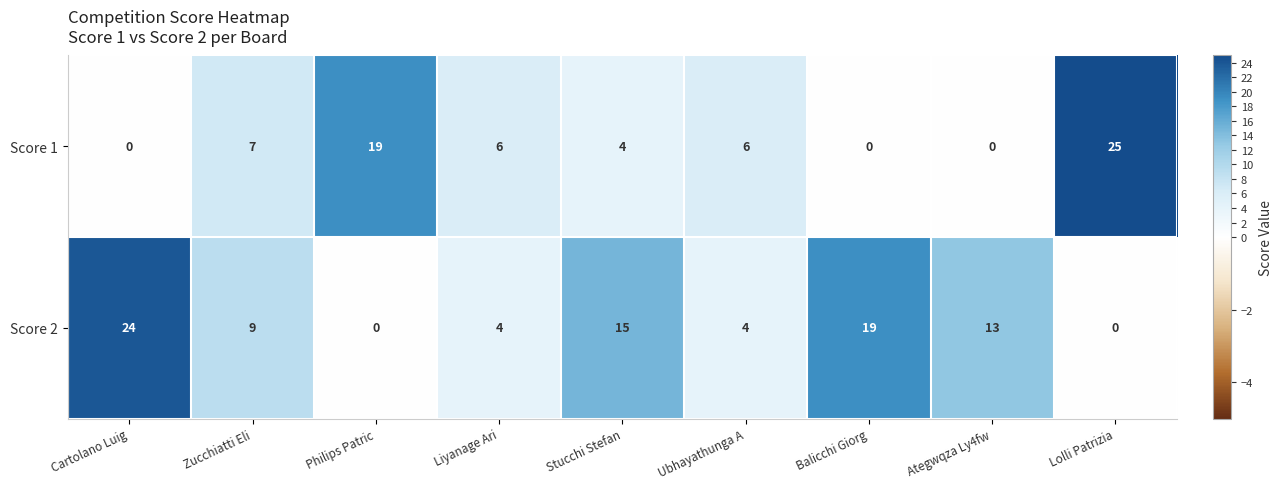

At Ategwqza Ly4fw, list the series in order from largest to smallest.

Score 2, Score 1